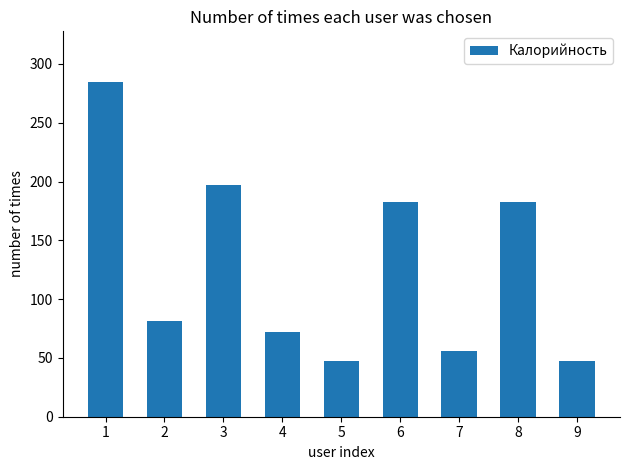

What is the minimum value shown in the chart?

47